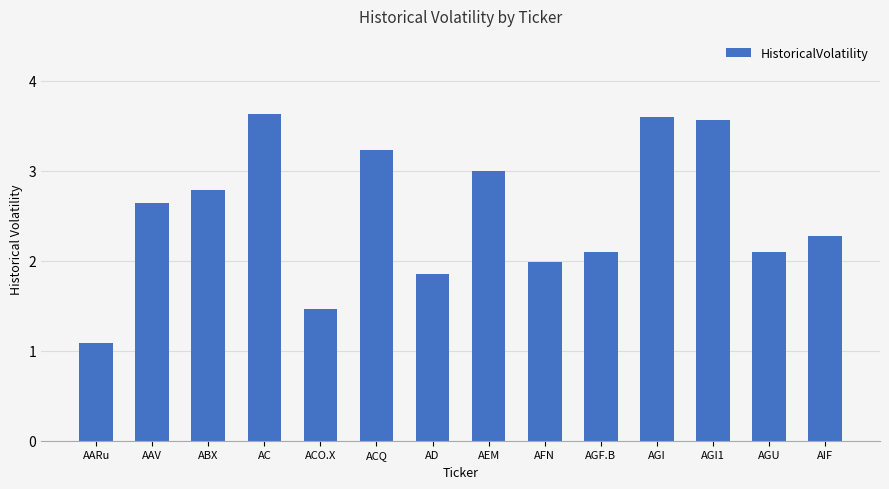

What is the label of the 3rd bar from the left?

ABX